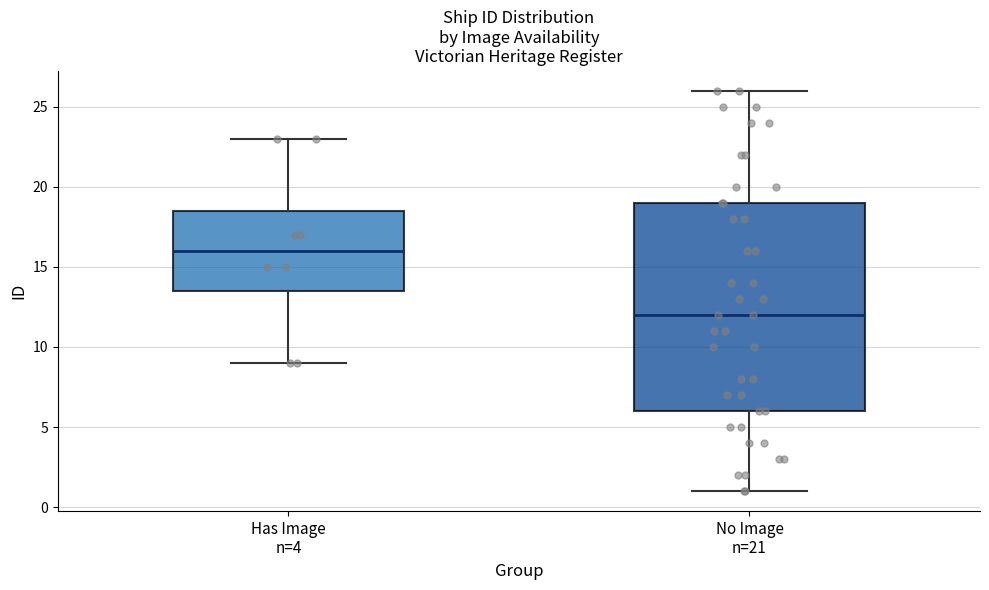

Where does the median line of the box for No Image n=21 sit on the y-axis? The values are not printed on the chart, so give them approximately, as read against the axis.

12.0